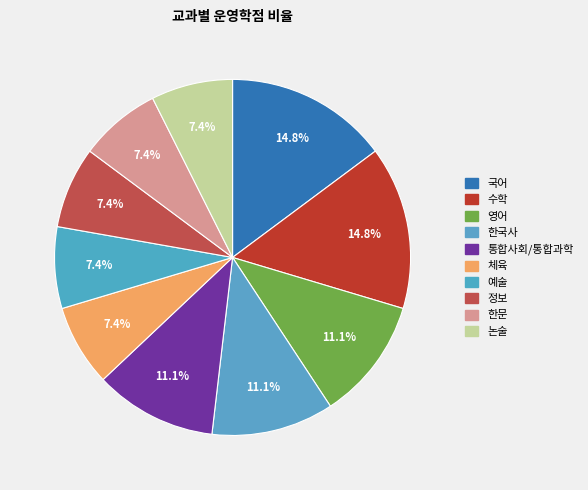

Does 논술 represent more than half of the total?

No